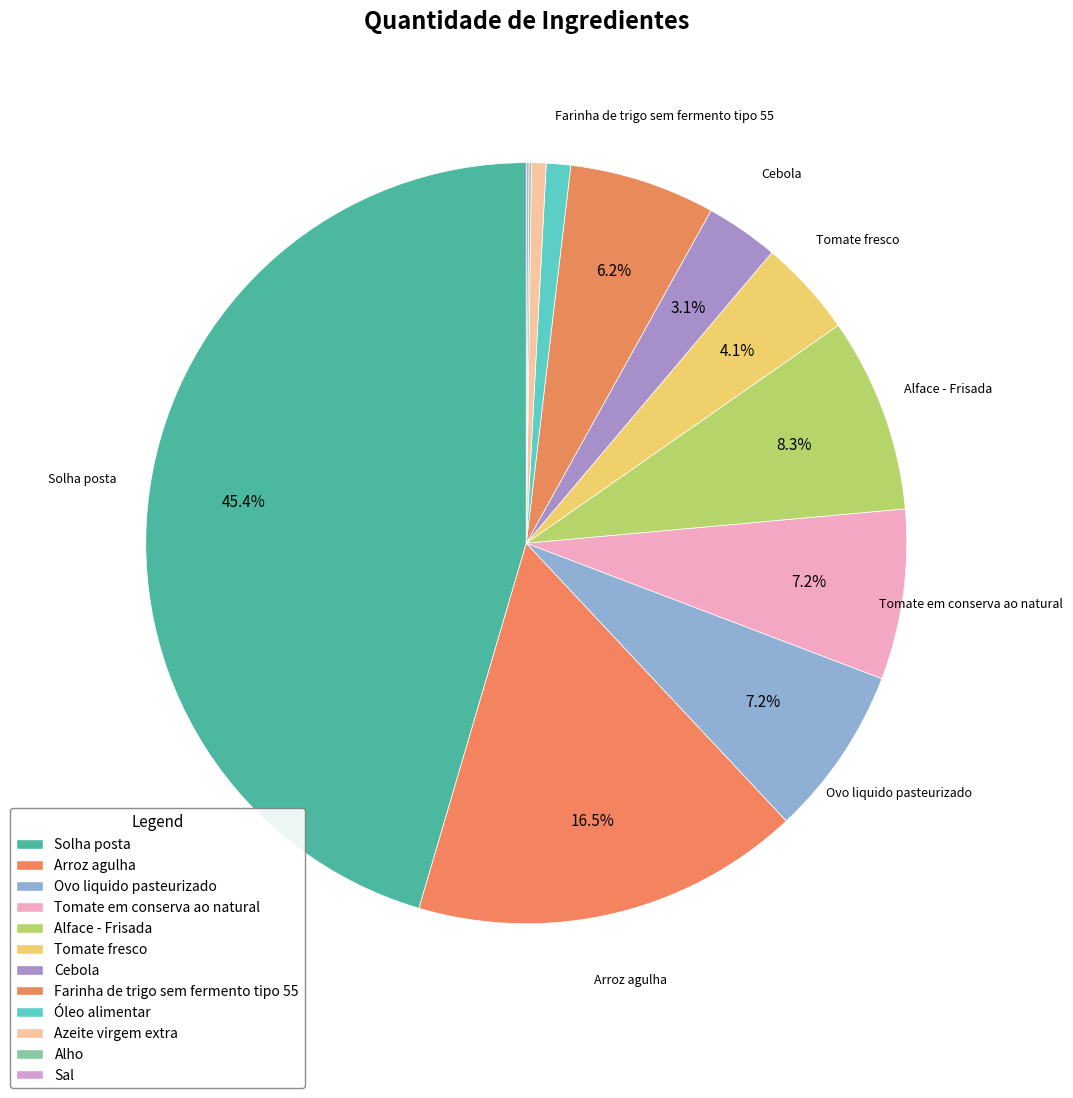

How many slices are in this pie chart?

12